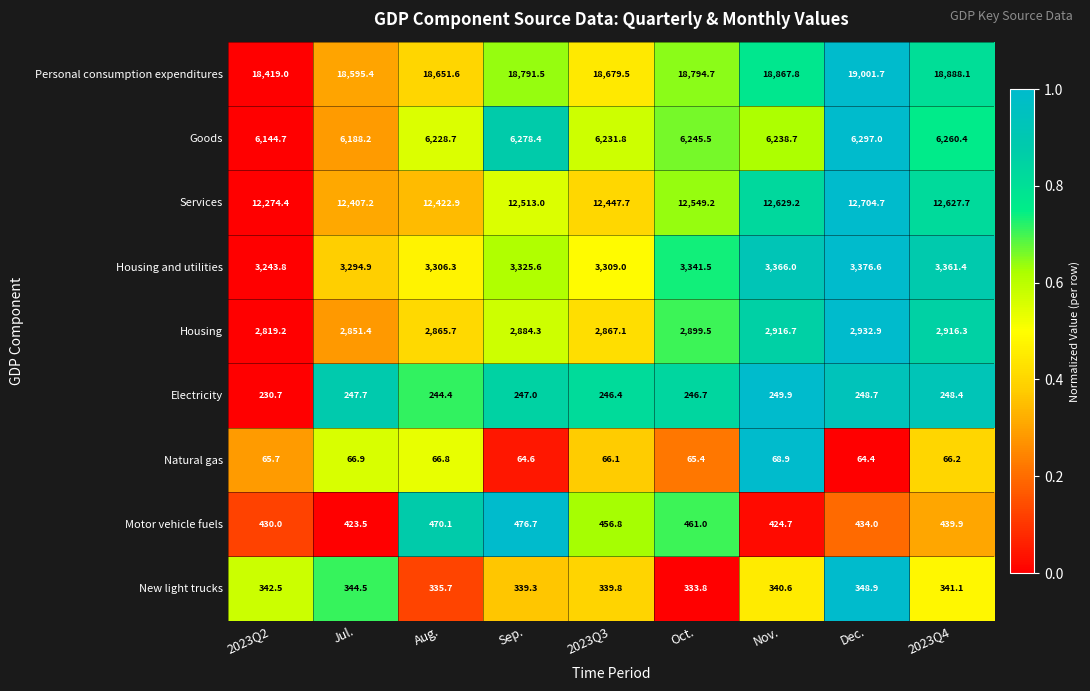

What is the difference between the highest and lowest values at Aug.?

18584.8